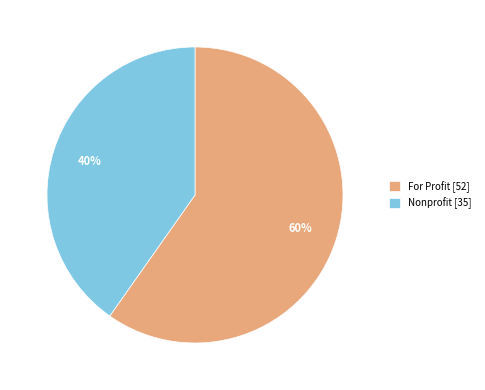

Combined, do For Profit and Nonprofit account for over 50%?

Yes